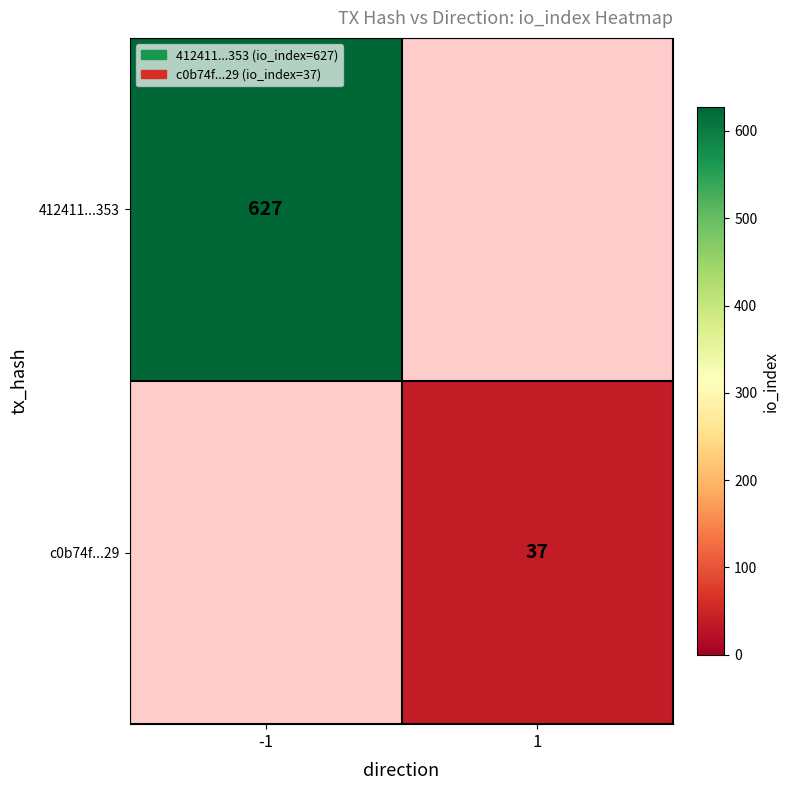

The value of c0b74f...29 at 1 is 52. True or false?

False